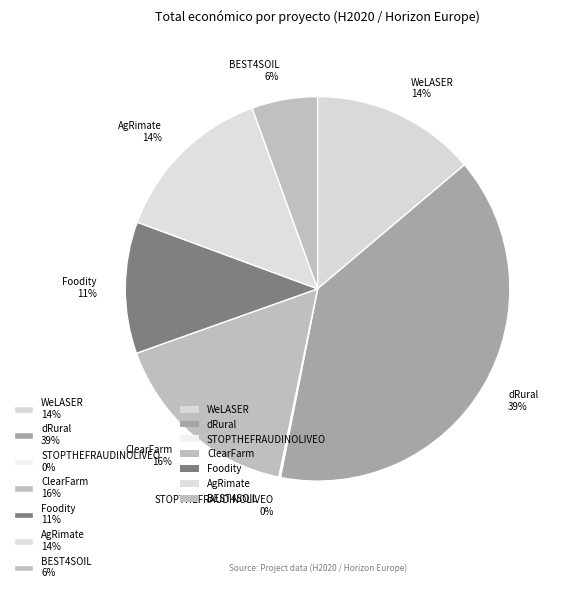

To the nearest percent, what is the average slice percentage?

14%